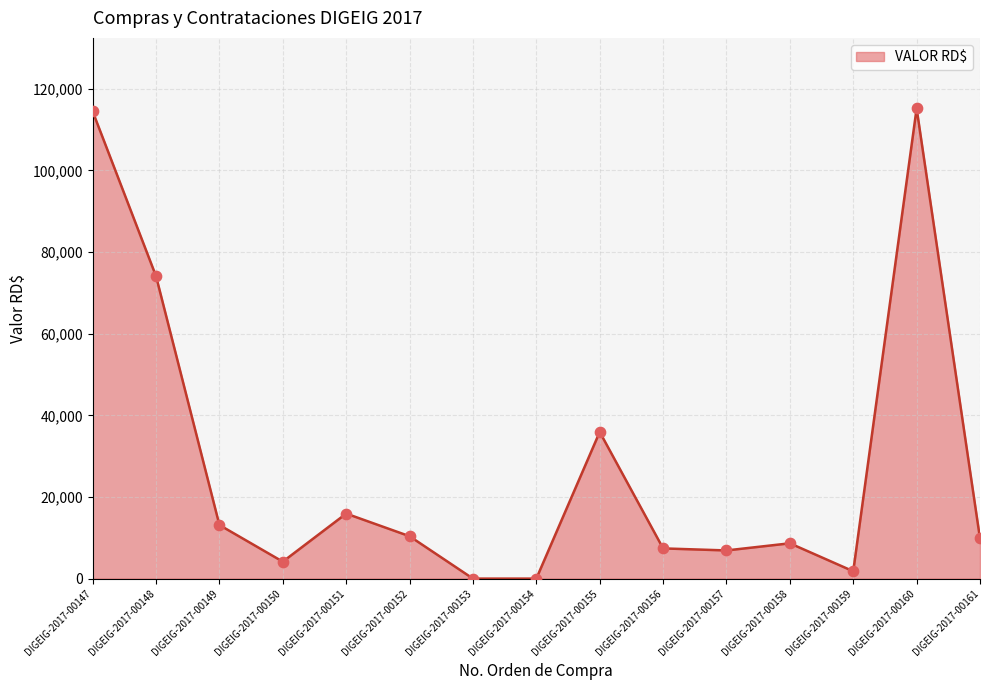

What is the change in value from DIGEIG-2017-00157 to DIGEIG-2017-00160?

+108300.0